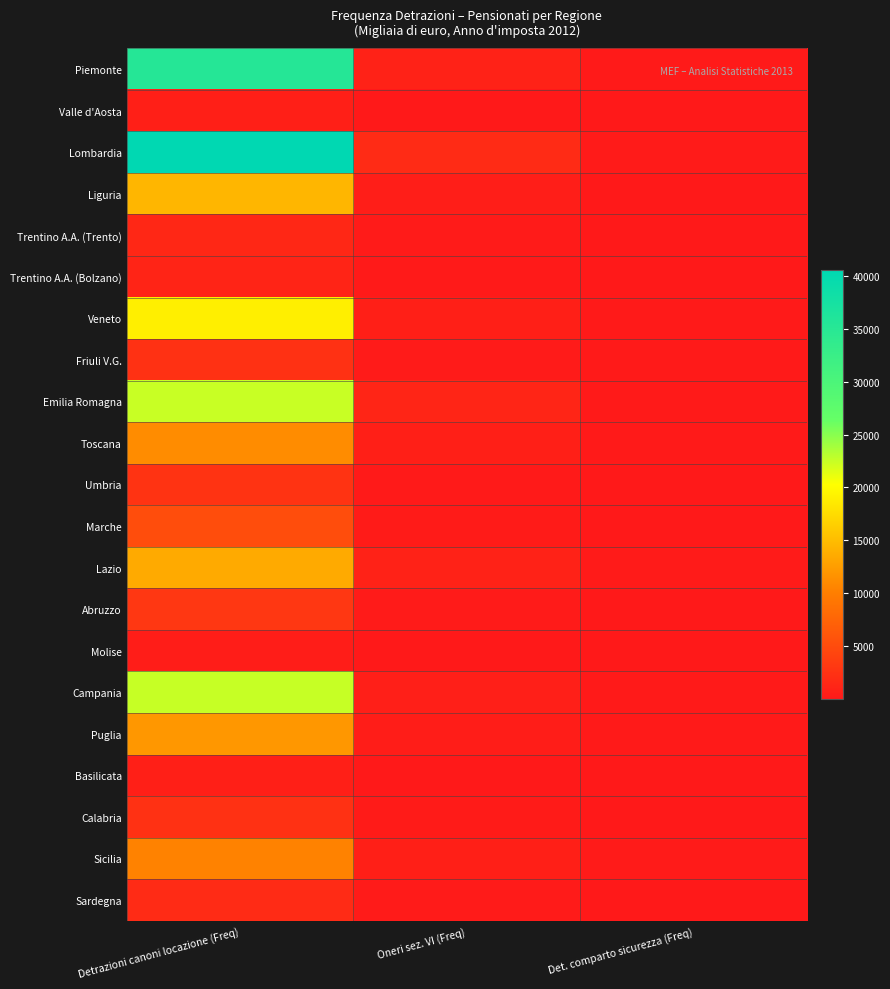

Reading right to left, transcribe all the data shown in this chart.

Piemonte: Det. comparto sicurezza (Freq)=117	Oneri sez. VI (Freq)=947	Detrazioni canoni locazione (Freq)=35281
Valle d'Aosta: Det. comparto sicurezza (Freq)=4	Oneri sez. VI (Freq)=29	Detrazioni canoni locazione (Freq)=683
Lombardia: Det. comparto sicurezza (Freq)=174	Oneri sez. VI (Freq)=1747	Detrazioni canoni locazione (Freq)=40560
Liguria: Det. comparto sicurezza (Freq)=76	Oneri sez. VI (Freq)=542	Detrazioni canoni locazione (Freq)=14517
Trentino A.A. (Trento): Det. comparto sicurezza (Freq)=26	Oneri sez. VI (Freq)=165	Detrazioni canoni locazione (Freq)=1464
Trentino A.A. (Bolzano): Det. comparto sicurezza (Freq)=17	Oneri sez. VI (Freq)=145	Detrazioni canoni locazione (Freq)=1175
Veneto: Det. comparto sicurezza (Freq)=151	Oneri sez. VI (Freq)=713	Detrazioni canoni locazione (Freq)=19056
Friuli V.G.: Det. comparto sicurezza (Freq)=91	Oneri sez. VI (Freq)=214	Detrazioni canoni locazione (Freq)=2423
Emilia Romagna: Det. comparto sicurezza (Freq)=104	Oneri sez. VI (Freq)=1204	Detrazioni canoni locazione (Freq)=22436
Toscana: Det. comparto sicurezza (Freq)=90	Oneri sez. VI (Freq)=713	Detrazioni canoni locazione (Freq)=11185
Umbria: Det. comparto sicurezza (Freq)=32	Oneri sez. VI (Freq)=116	Detrazioni canoni locazione (Freq)=2653
Marche: Det. comparto sicurezza (Freq)=49	Oneri sez. VI (Freq)=314	Detrazioni canoni locazione (Freq)=5208
Lazio: Det. comparto sicurezza (Freq)=200	Oneri sez. VI (Freq)=943	Detrazioni canoni locazione (Freq)=13552
Abruzzo: Det. comparto sicurezza (Freq)=49	Oneri sez. VI (Freq)=179	Detrazioni canoni locazione (Freq)=3001
Molise: Det. comparto sicurezza (Freq)=15	Oneri sez. VI (Freq)=39	Detrazioni canoni locazione (Freq)=443
Campania: Det. comparto sicurezza (Freq)=144	Oneri sez. VI (Freq)=578	Detrazioni canoni locazione (Freq)=22519
Puglia: Det. comparto sicurezza (Freq)=126	Oneri sez. VI (Freq)=441	Detrazioni canoni locazione (Freq)=12075
Basilicata: Det. comparto sicurezza (Freq)=25	Oneri sez. VI (Freq)=72	Detrazioni canoni locazione (Freq)=640
Calabria: Det. comparto sicurezza (Freq)=59	Oneri sez. VI (Freq)=276	Detrazioni canoni locazione (Freq)=2391
Sicilia: Det. comparto sicurezza (Freq)=164	Oneri sez. VI (Freq)=647	Detrazioni canoni locazione (Freq)=10449
Sardegna: Det. comparto sicurezza (Freq)=83	Oneri sez. VI (Freq)=170	Detrazioni canoni locazione (Freq)=1768